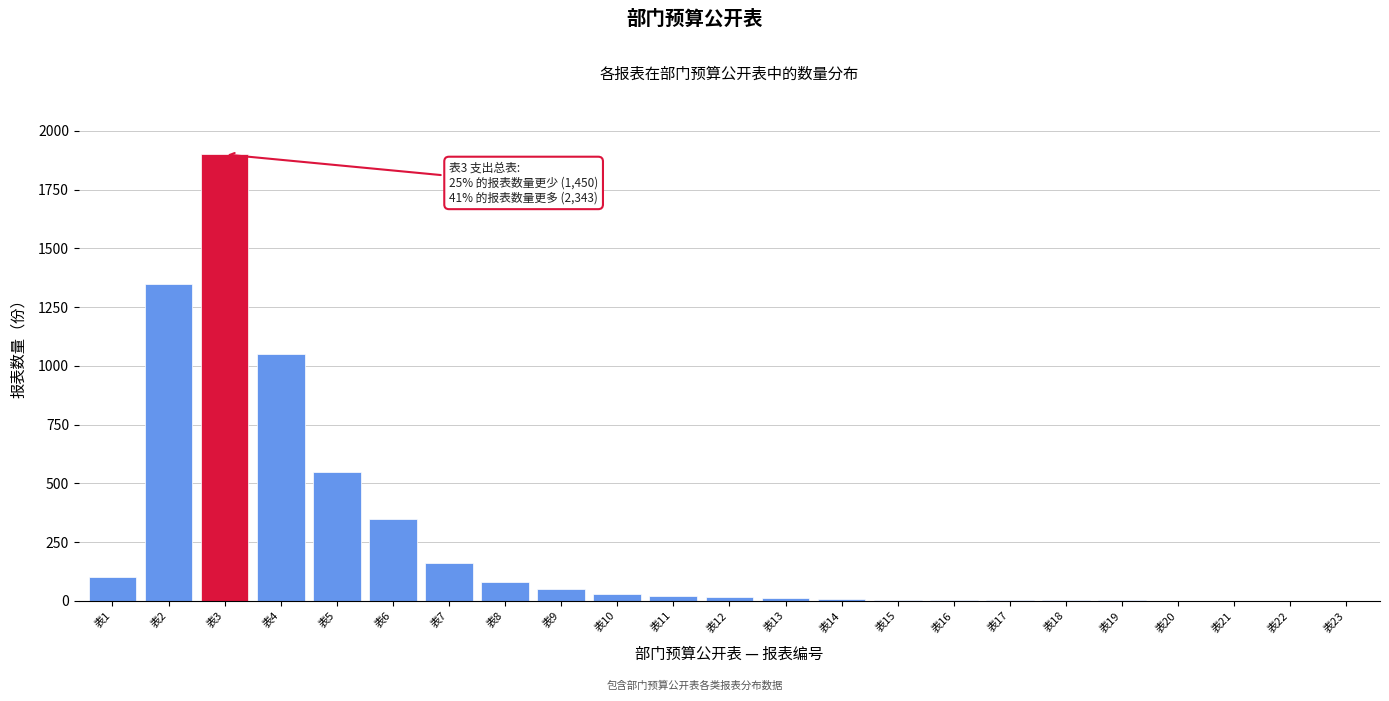

Which category has the highest value across all series?

表3